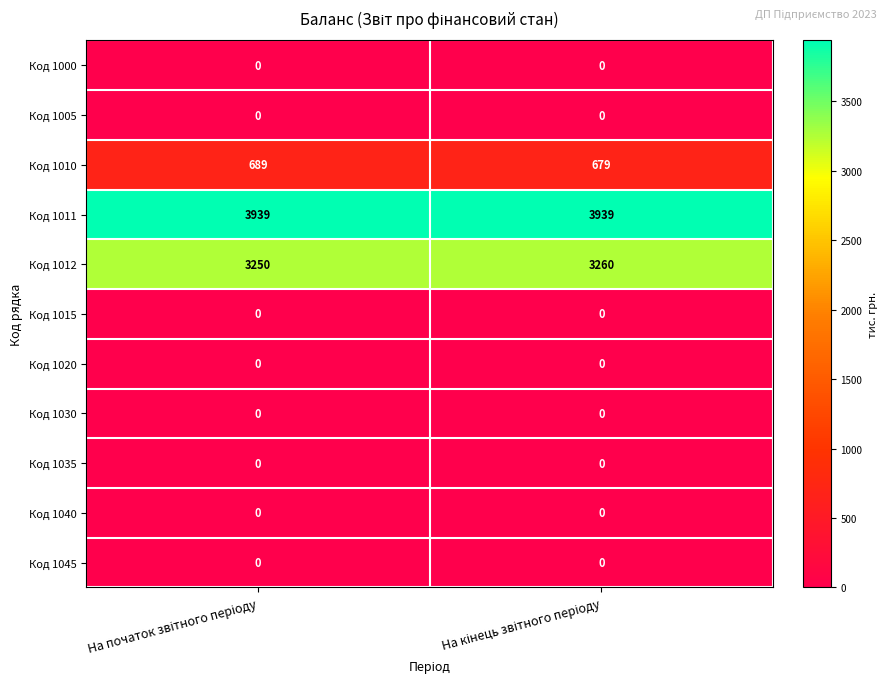

Reading left to right, transcribe all the data shown in this chart.

Код 1000: 0	0
Код 1005: 0	0
Код 1010: 689	679
Код 1011: 3939	3939
Код 1012: 3250	3260
Код 1015: 0	0
Код 1020: 0	0
Код 1030: 0	0
Код 1035: 0	0
Код 1040: 0	0
Код 1045: 0	0